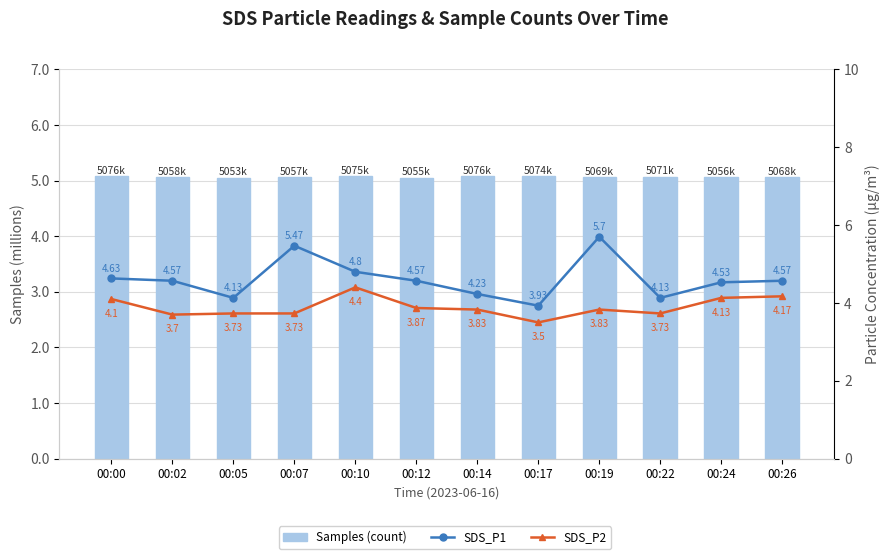

What is the sum of all SDS_P1 values?

55.3